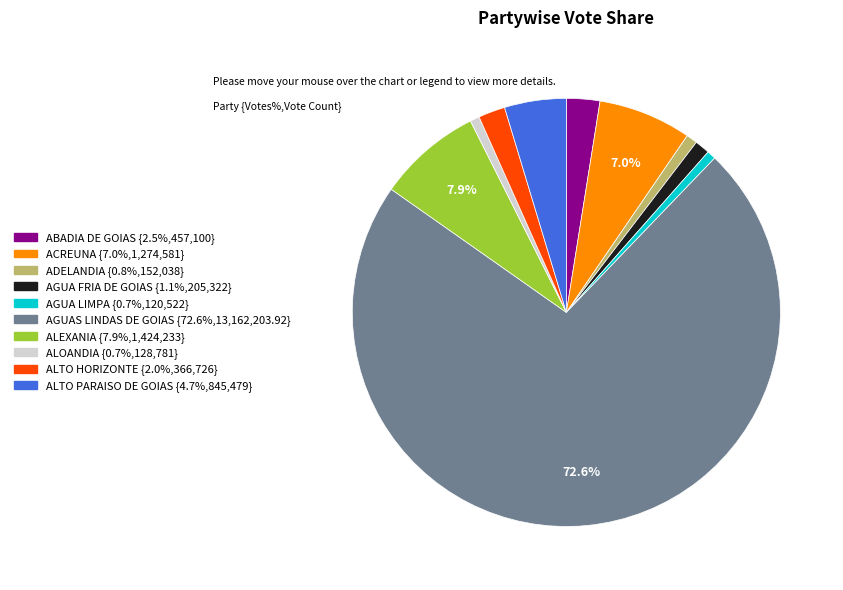

How many slices are in this pie chart?

10